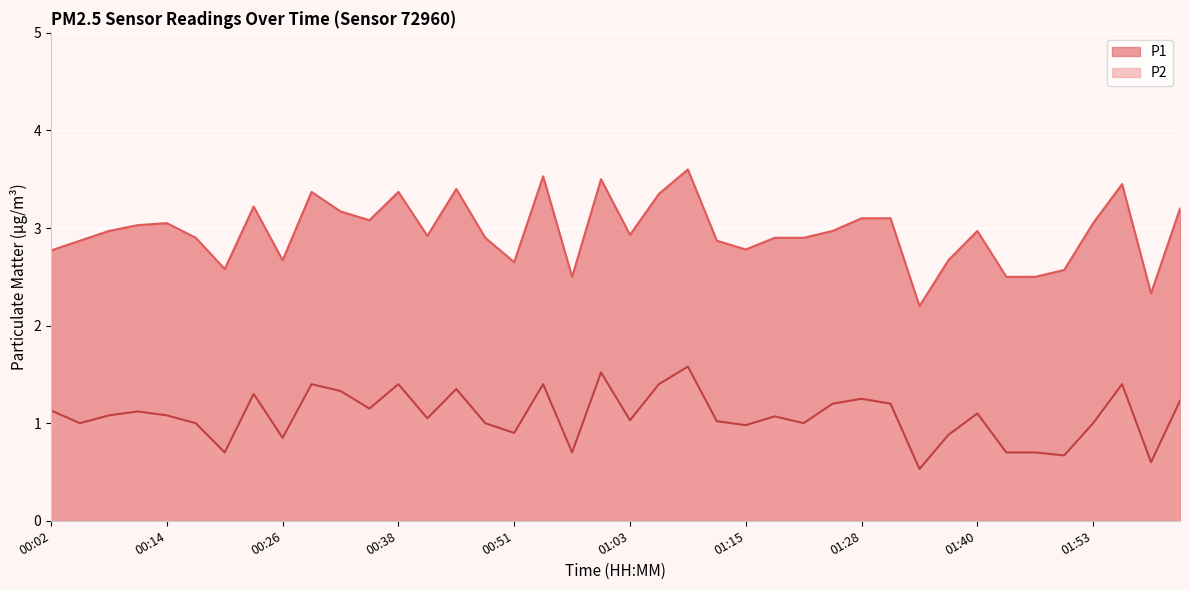

List the series in order of their overall mean, lowest first.

P2, P1